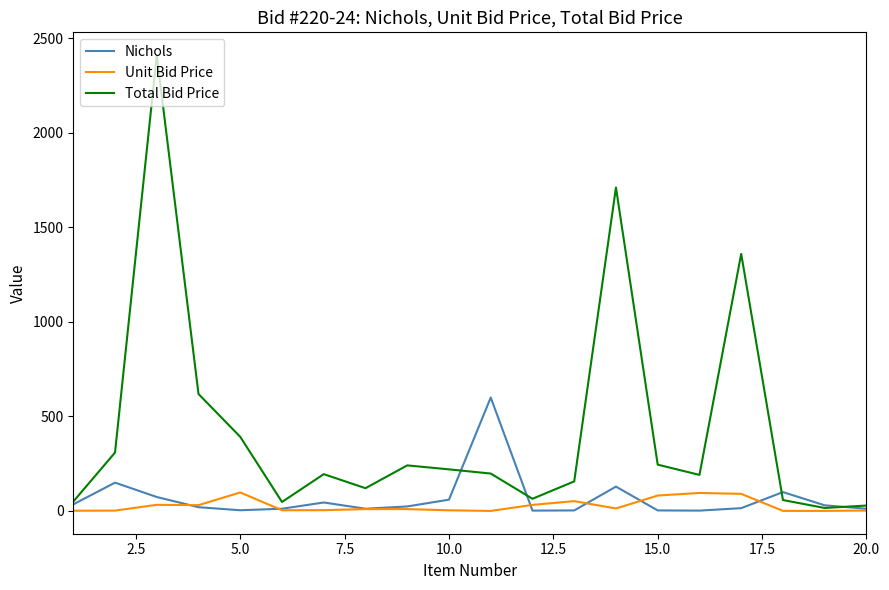

What is the maximum value shown in the chart?

2410.9